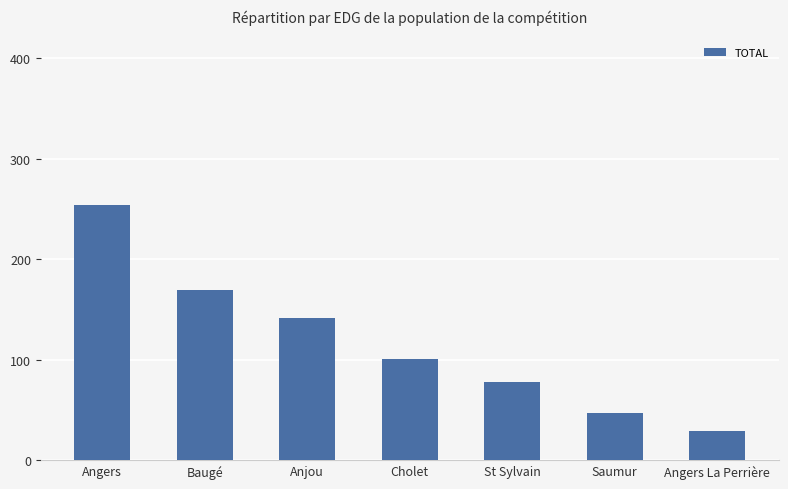

Approximately how many times larger is the value at Cholet compared to Anjou?

0.7